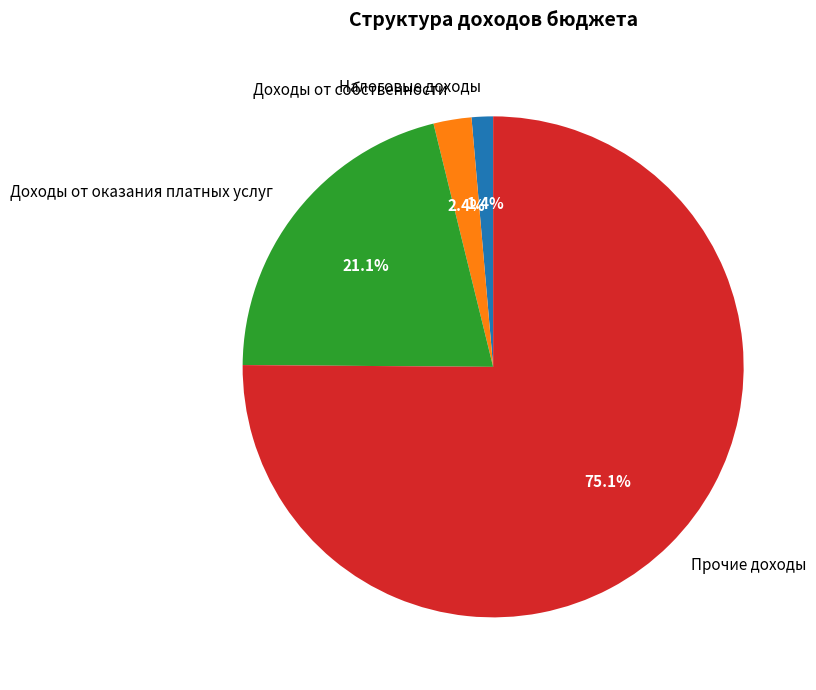

Which category has the smallest portion of the pie?

Налоговые доходы